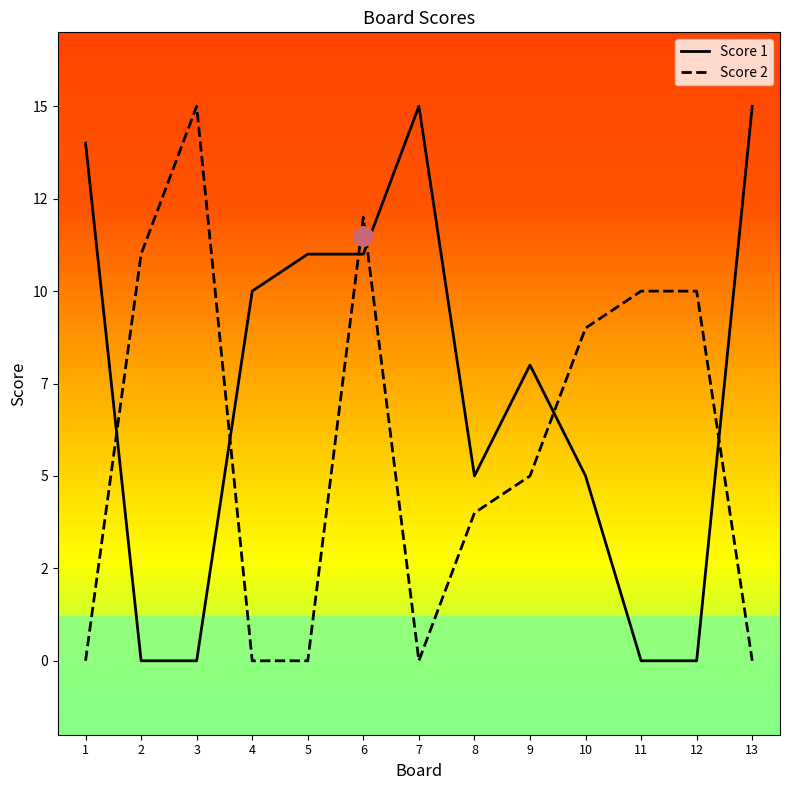

Which series has the largest total across all categories?

Score 1